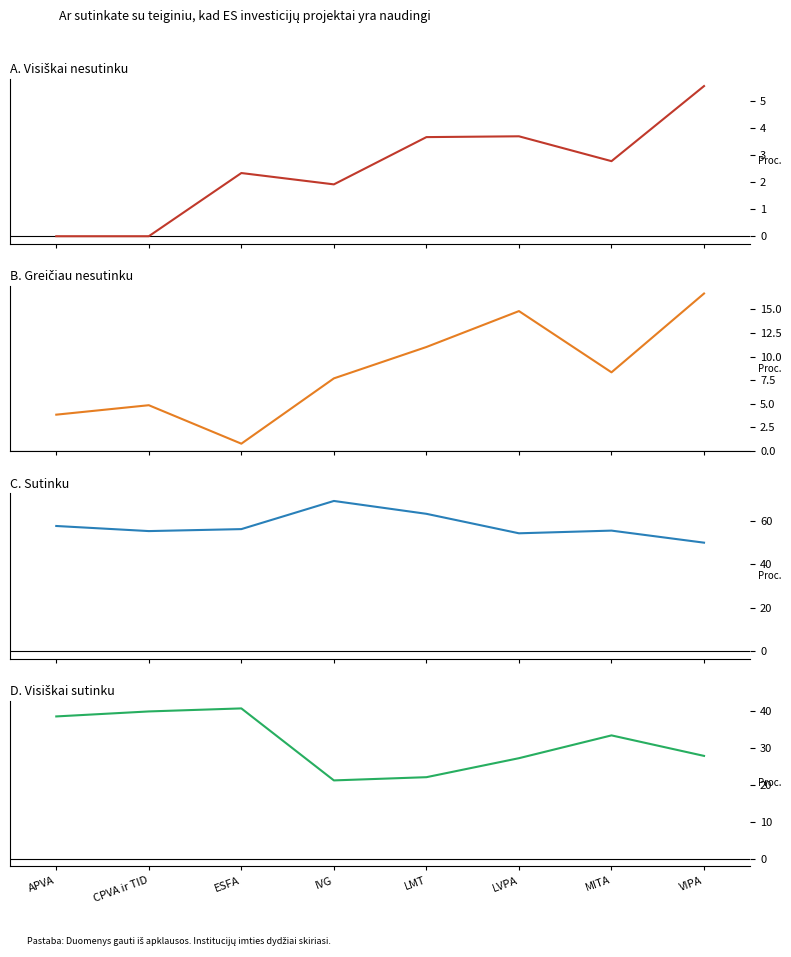

What is the difference between the Visiškai sutinku values at CPVA ir TID and APVA?

1.4